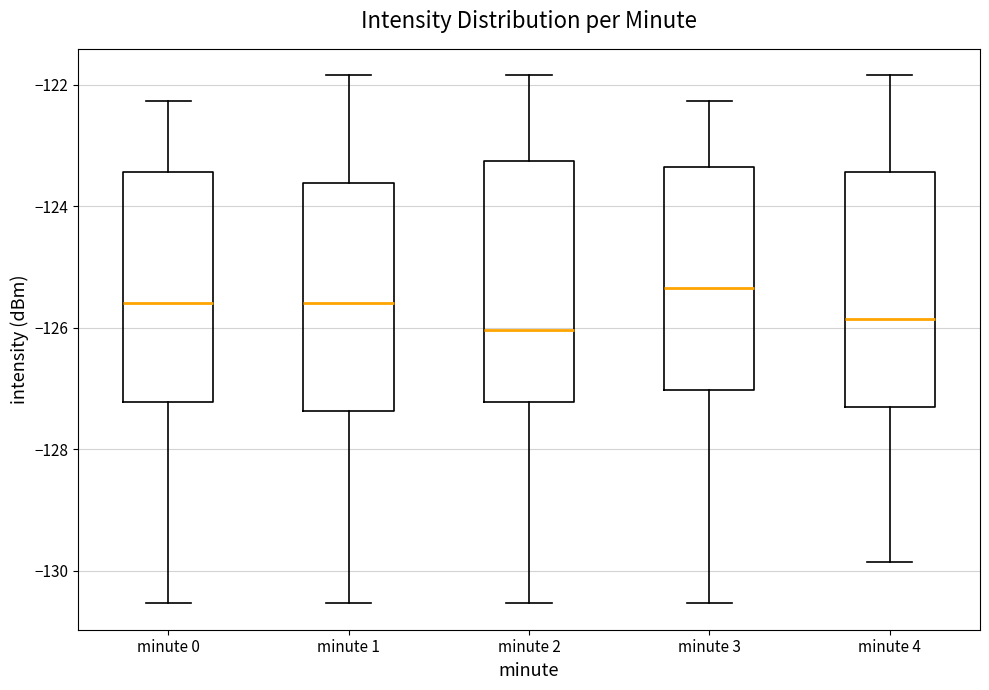

Which box has the highest median line?

minute 3